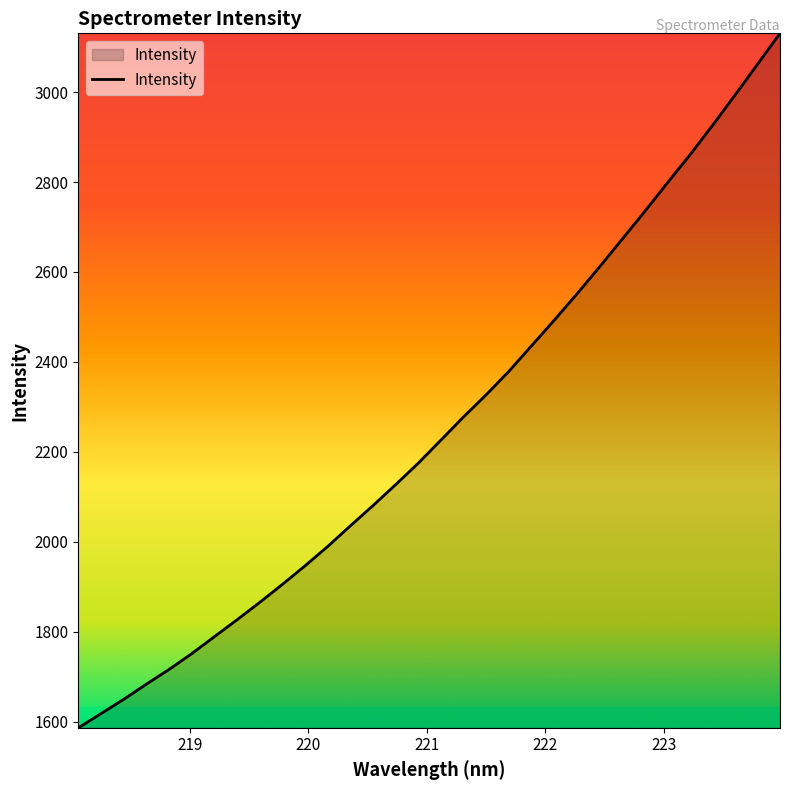

What is the minimum value shown in the chart?

1586.4